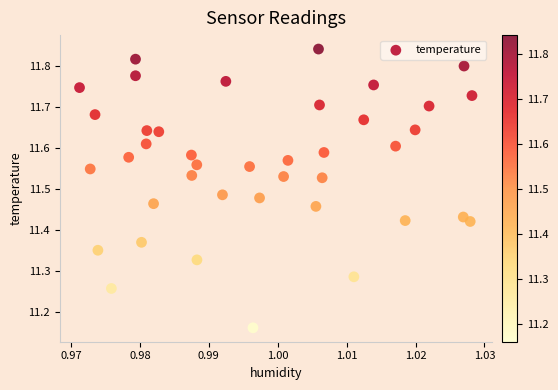

What is the range of Y values (max minus min)?

0.7